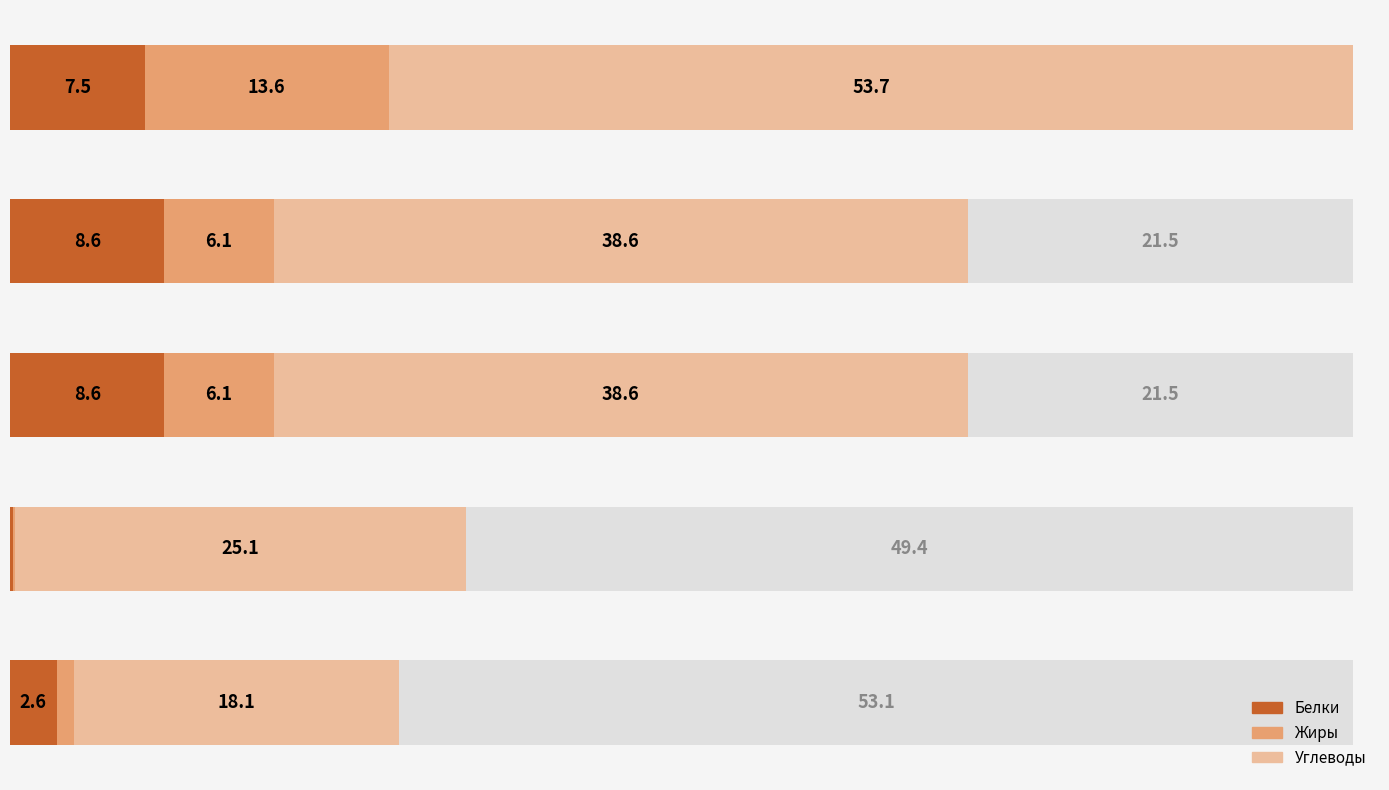

What is the maximum value for Белки?

8.6